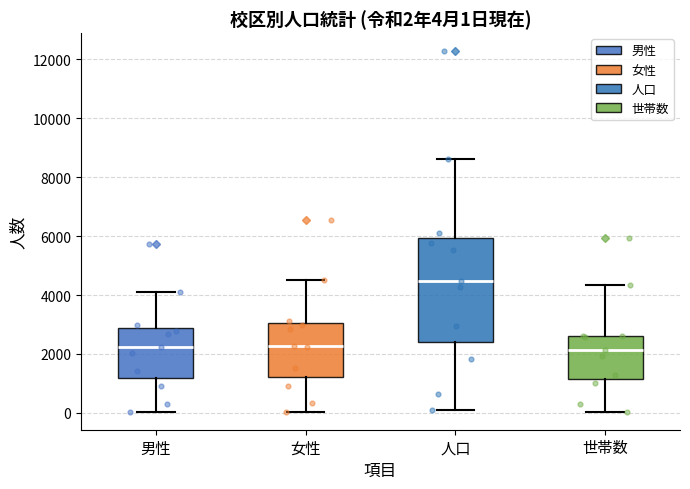

Comparing the boxes themselves (not the whiskers), which one is the tallest?

人口